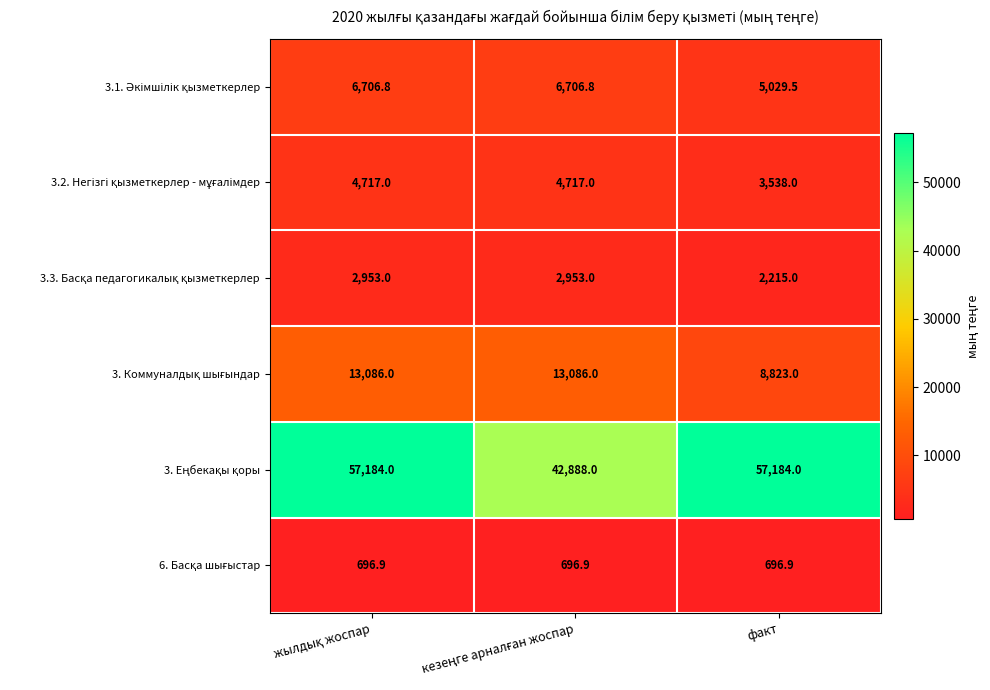

What is the greatest value displayed?

57184.0